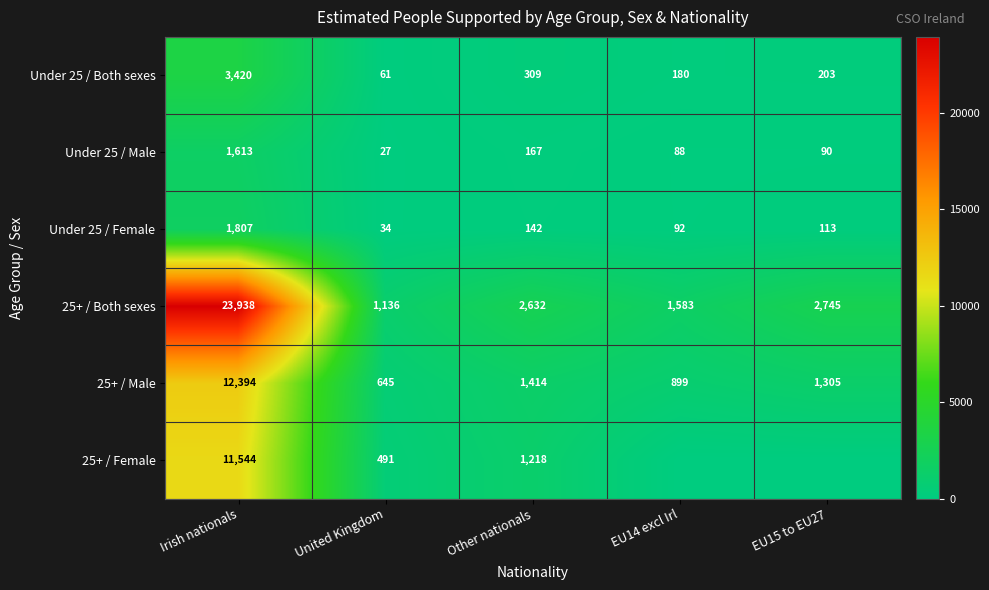

What is the total value across all series at Irish nationals?

54716